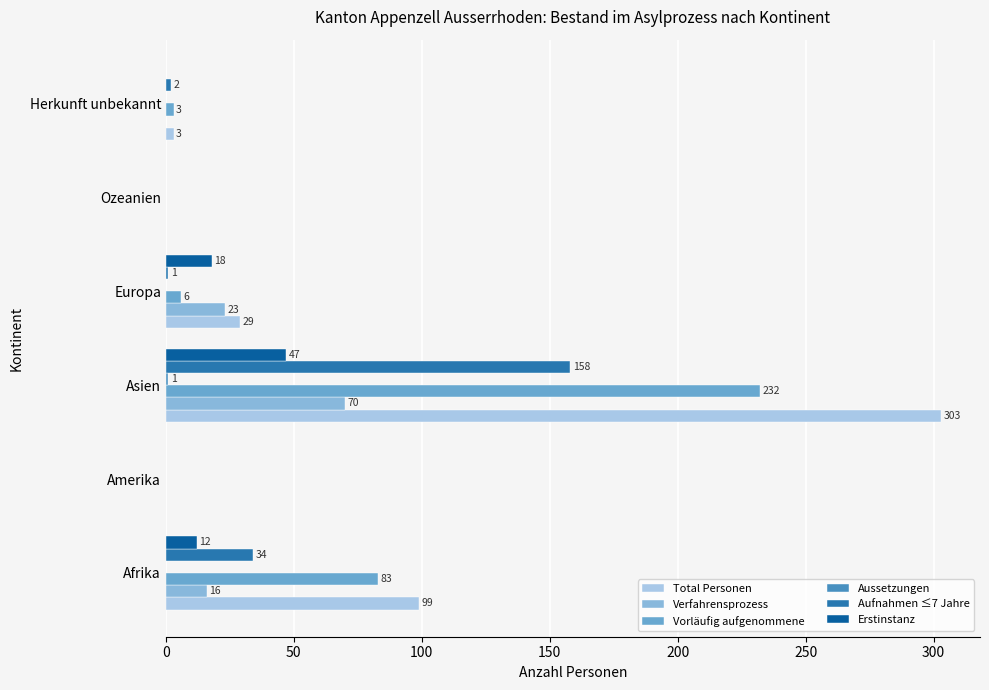

How many positive values does the Total Personen series have?

4